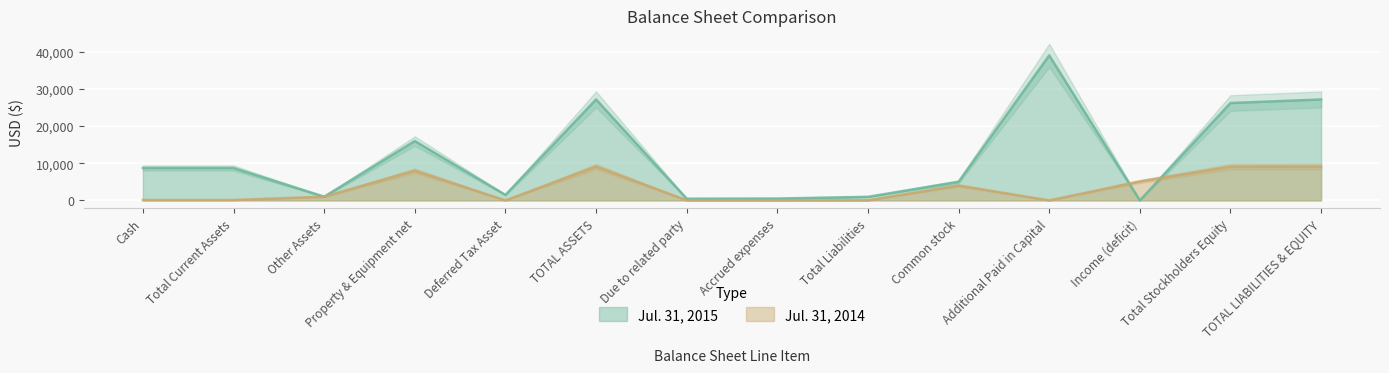

Where is the data nearest to the value 4555?

Income (deficit)